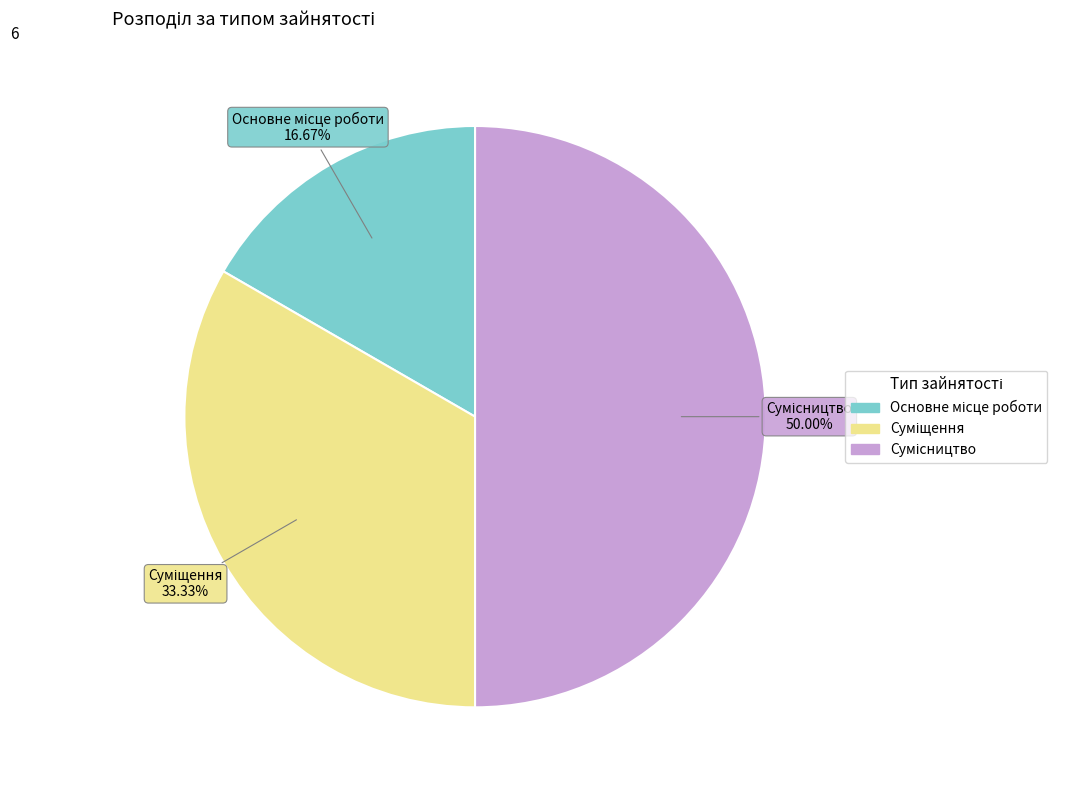

Do Основне місце роботи and Сумісництво together represent more than half of the pie?

Yes